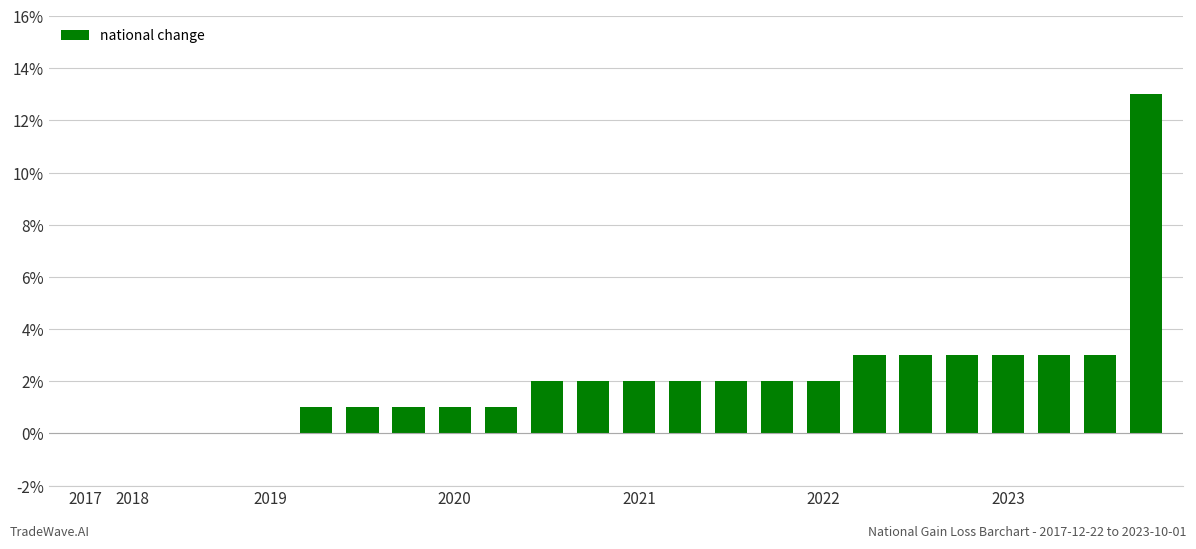

What is the sum of all values?

50